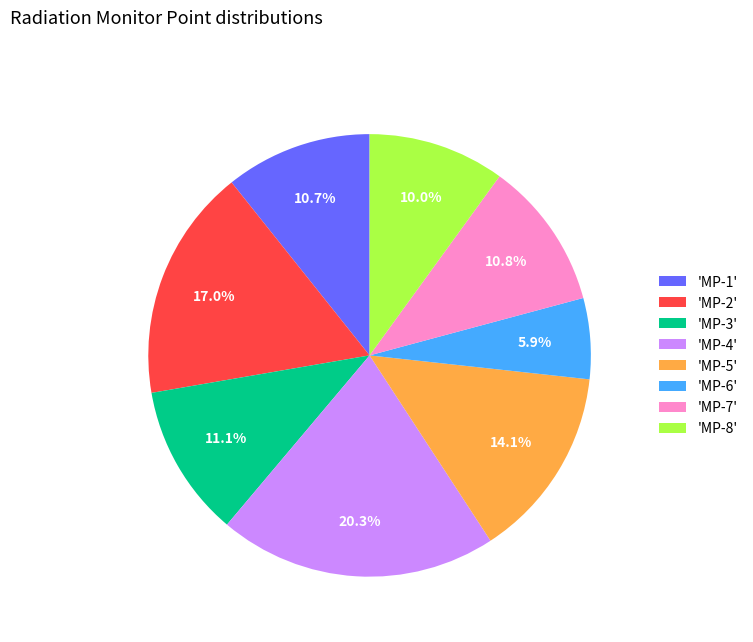

Which slice is the largest?

'MP-4'